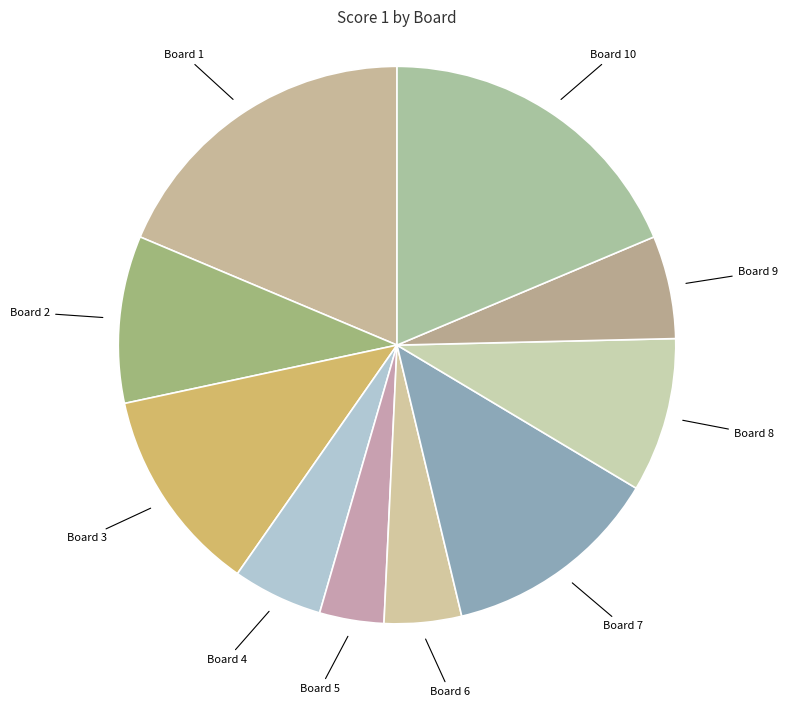

Is Board 5 the majority of the pie?

No